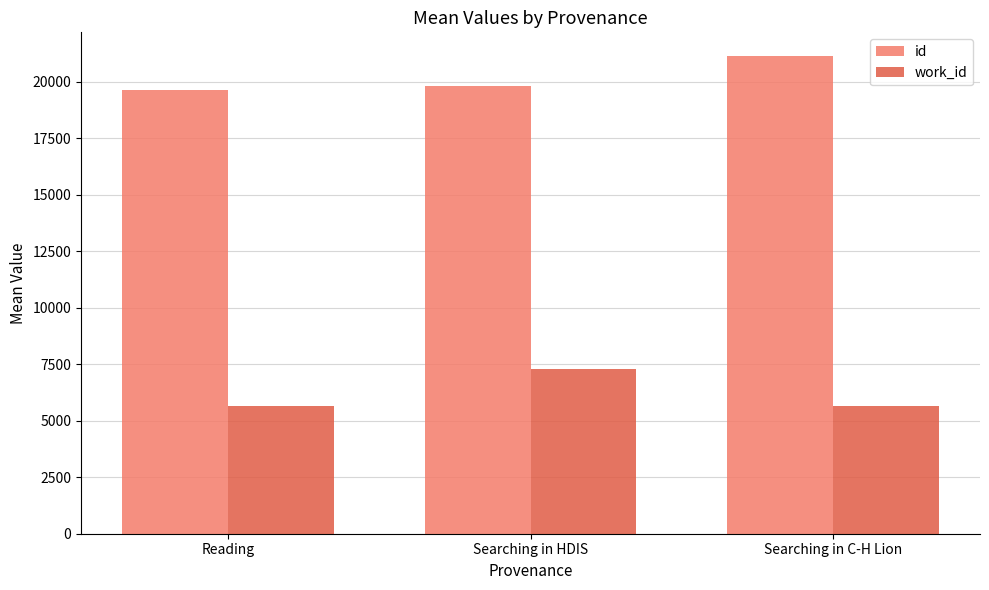

What is the value of the id bar at the 1st from the left?

19618.0